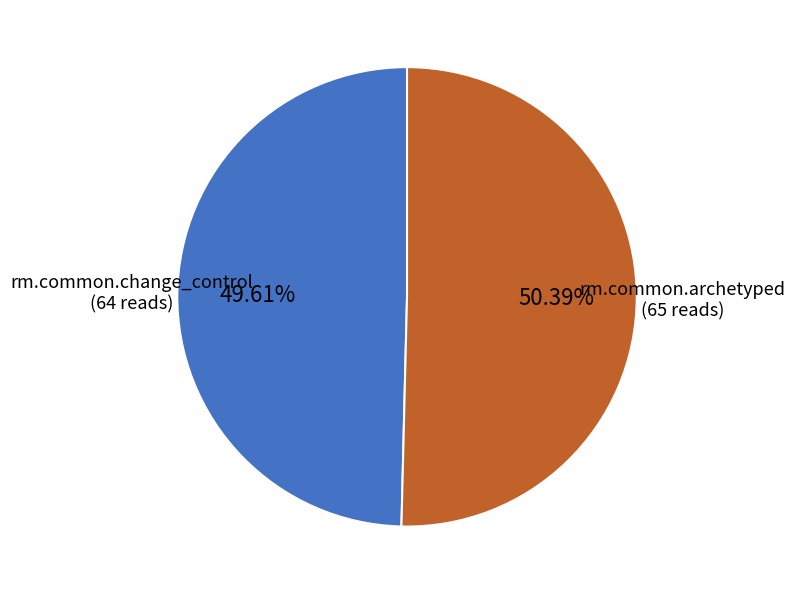

To the nearest percent, what is the difference between the rm.common.change_control and rm.common.archetyped slice percentages?

1%